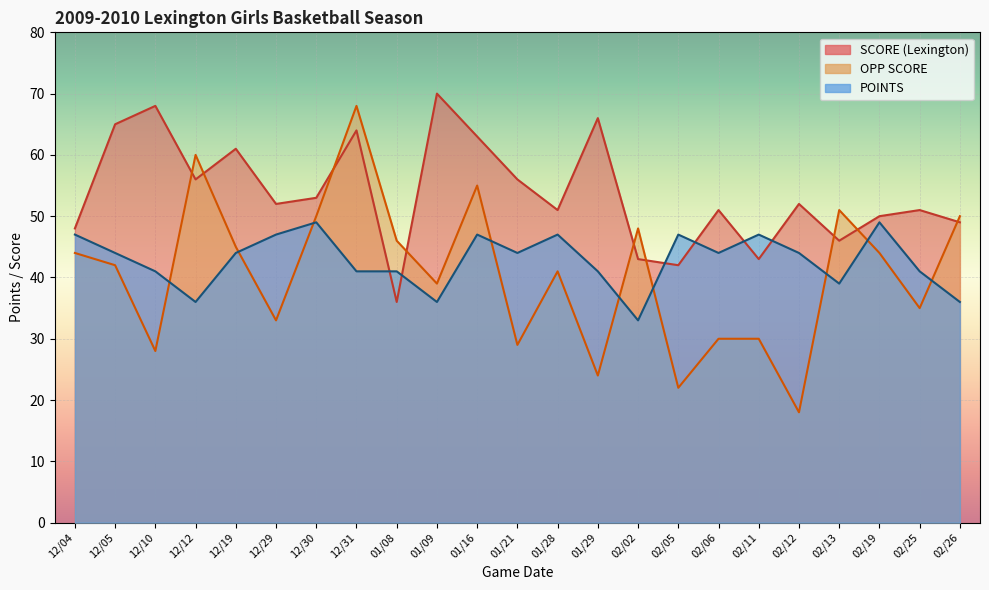

What is the lowest value of the OPP SCORE series?

18